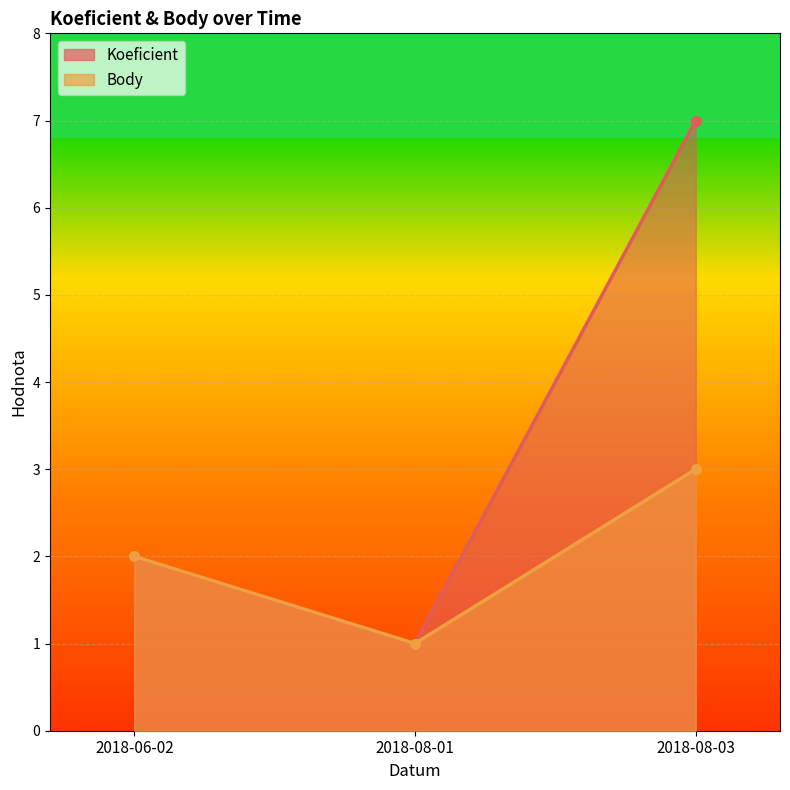

What position from the left is 2018-08-01?

2